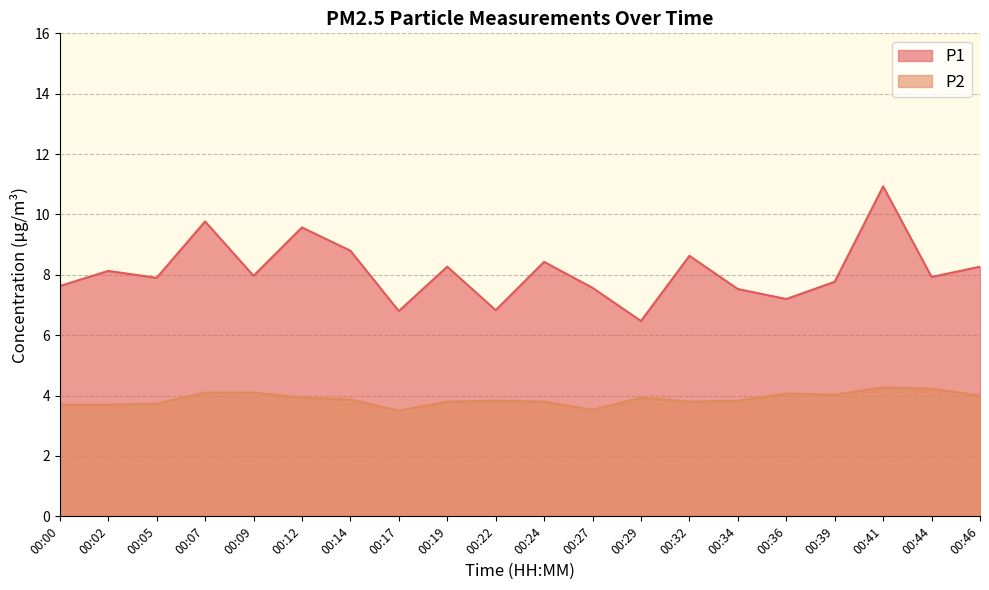

Rank the series by their average value, from highest to lowest.

P1, P2